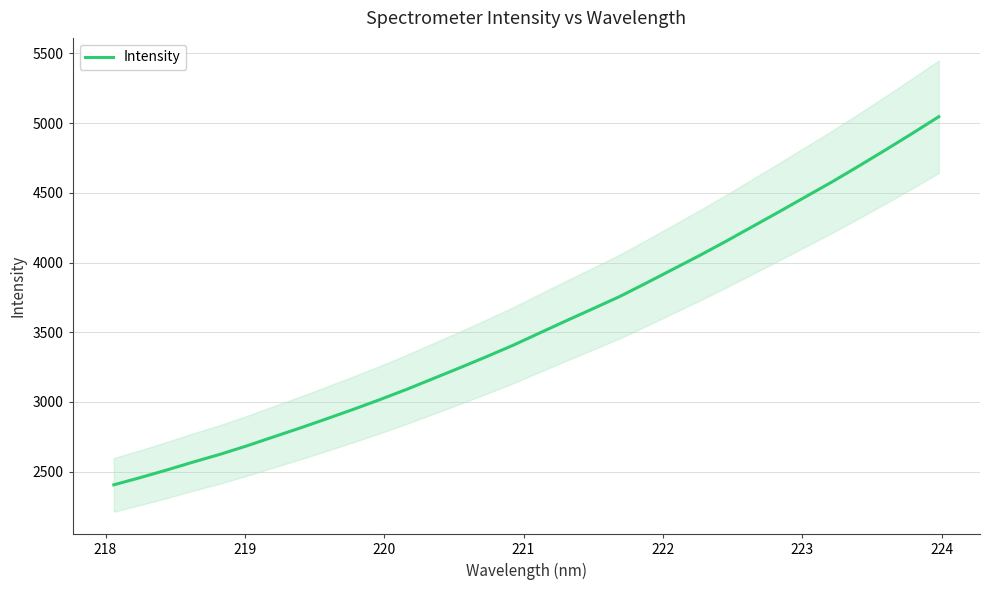

Reading left to right, list all the values displayed in this chart.

2405.1	2457.3	2512.2	2569.7	2624.7	2685.1	2749.3	2813.2	2879.5	2947.1	3017.2	3090.4	3167.9	3245.4	3325.0	3406.8	3495.3	3582.9	3669.1	3756.1	3852.8	3951.5	4050.1	4152.7	4258.8	4364.8	4472.8	4580.2	4693.2	4808.3	4925.8	5046.2